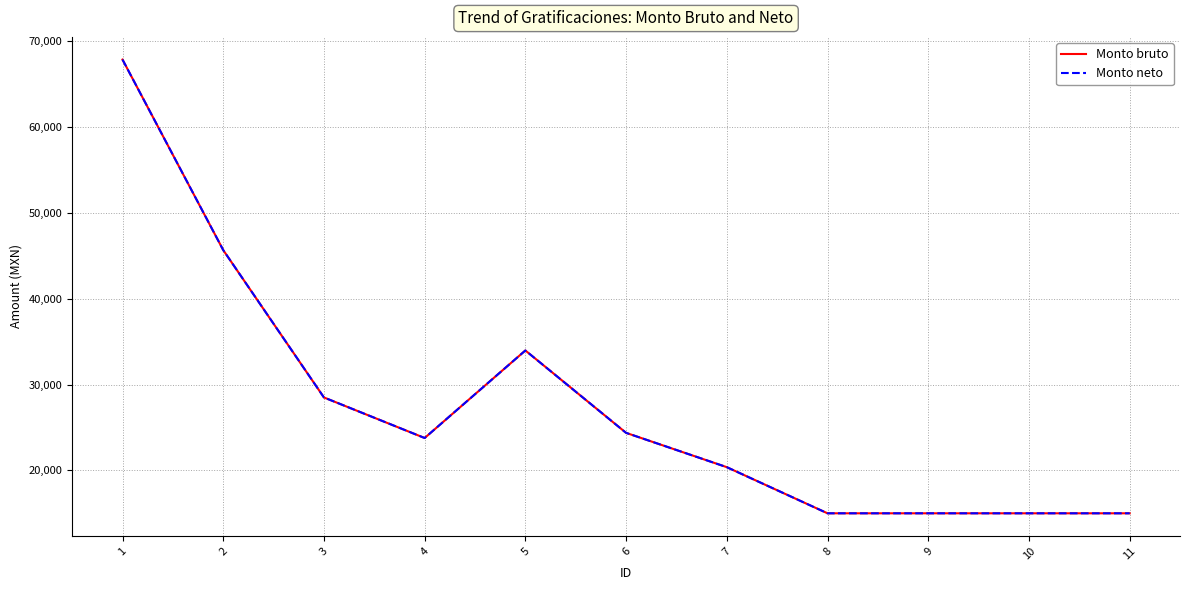

Where is Monto bruto nearest to the value 41437?

2